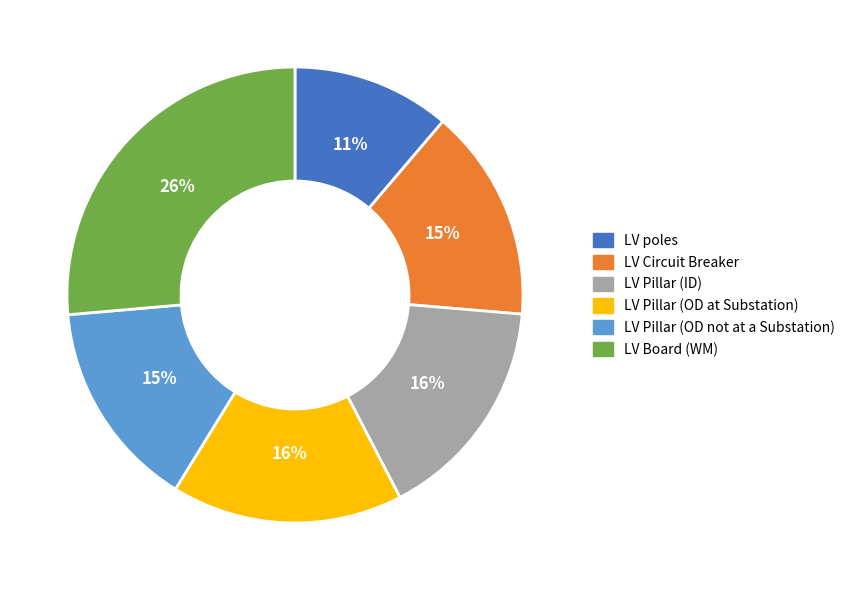

The LV Pillar (OD not at a Substation) slice represents 10% of the pie. True or false?

False